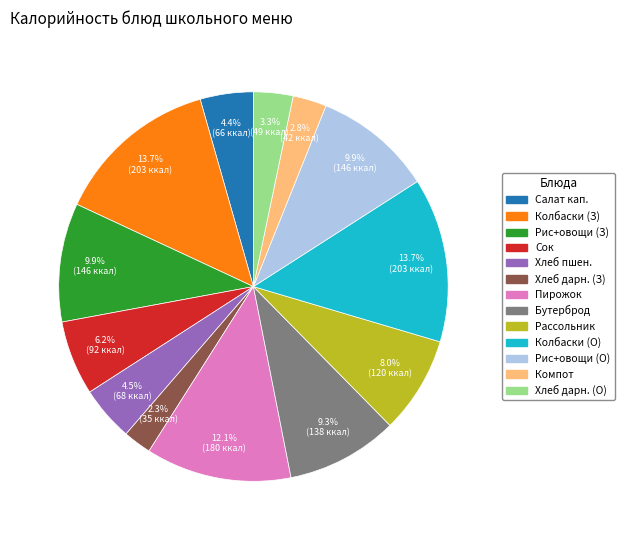

How many slices are in this pie chart?

13